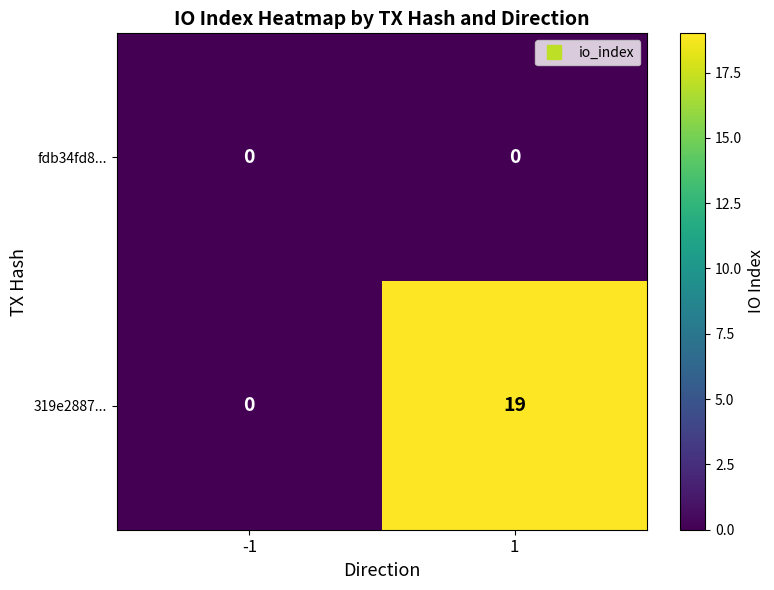

True or false: 319e2887... has a value of -10 at -1.

False